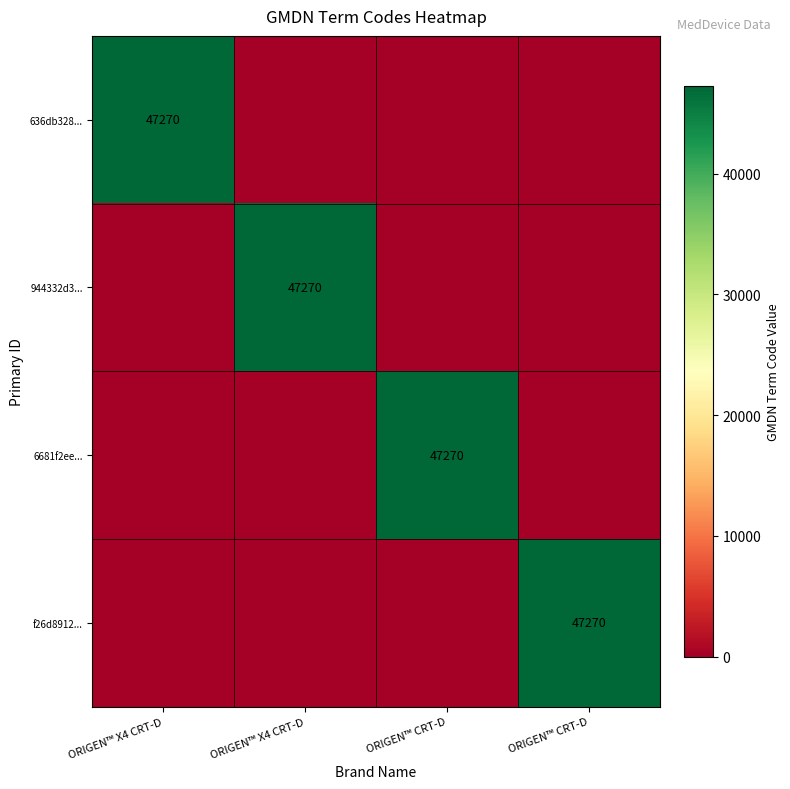

Which category has the lowest value across all series?

ORIGEN™ X4 CRT-D